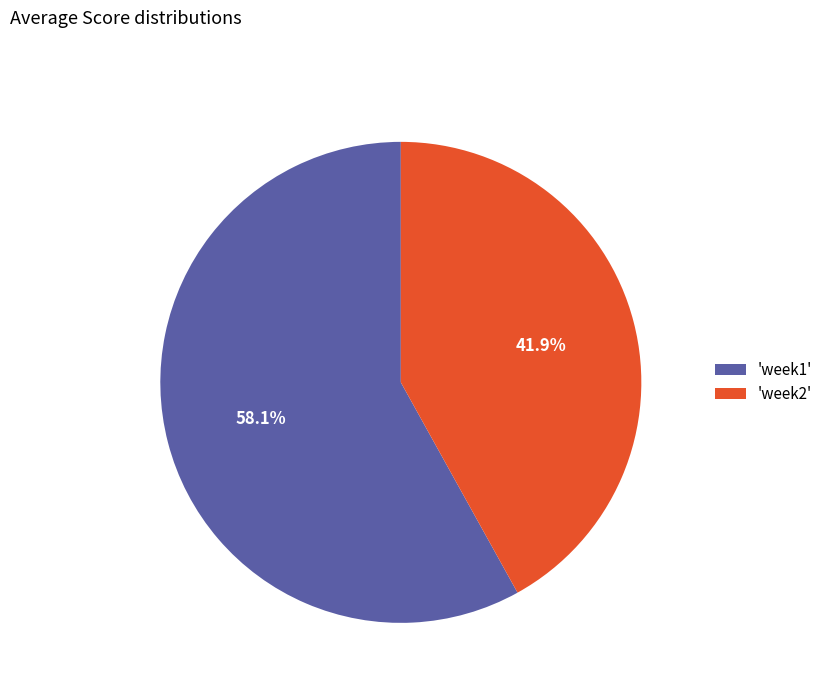

Which slice is the largest?

'week1'